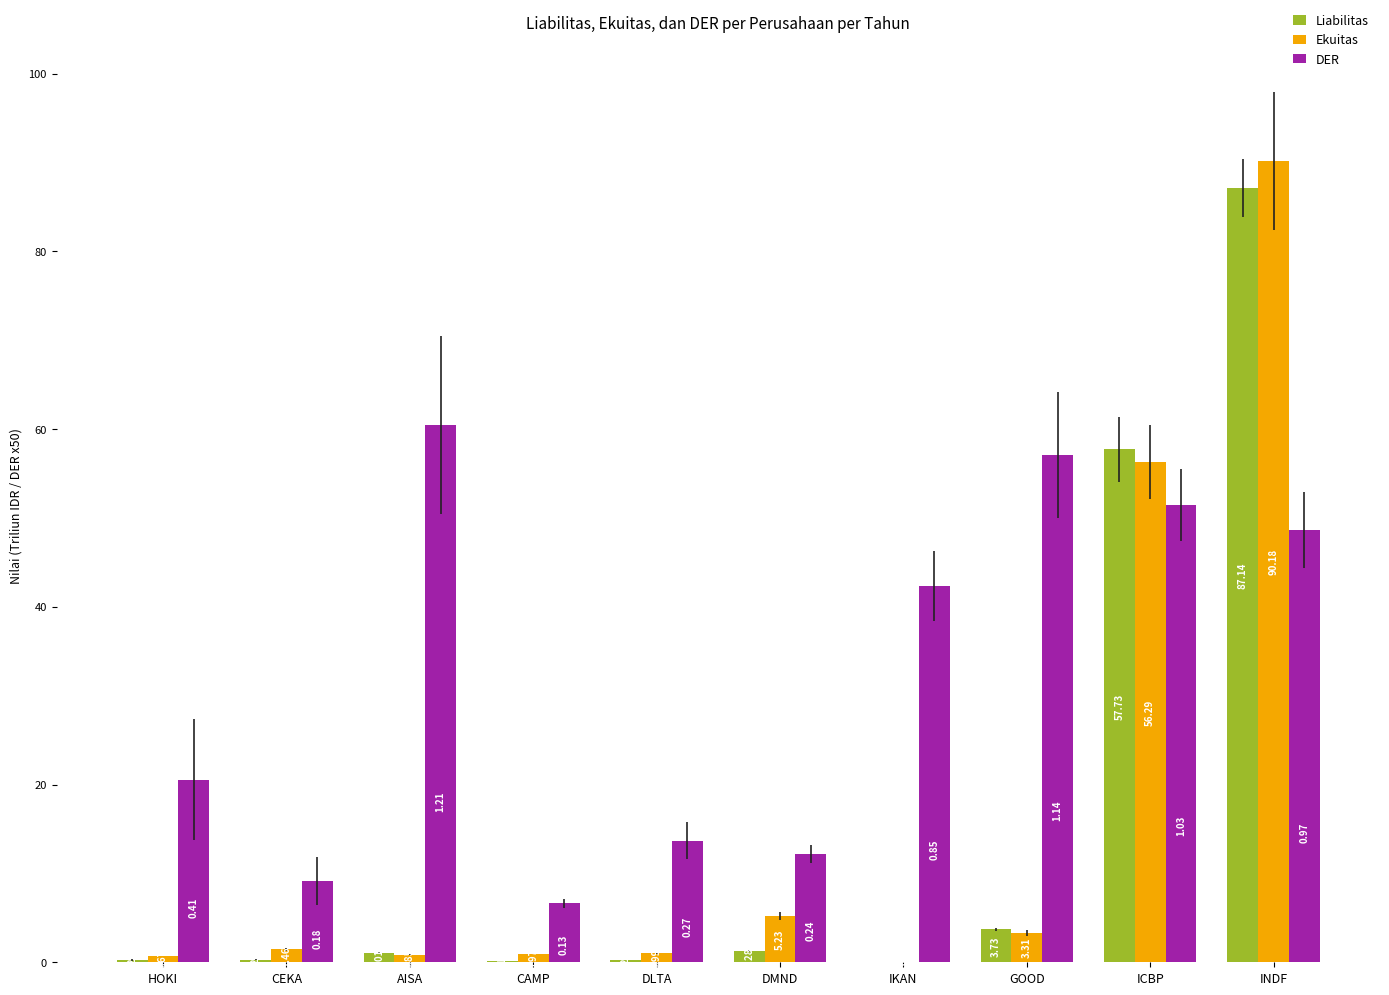

How many values in the DER series exceed 42?

5